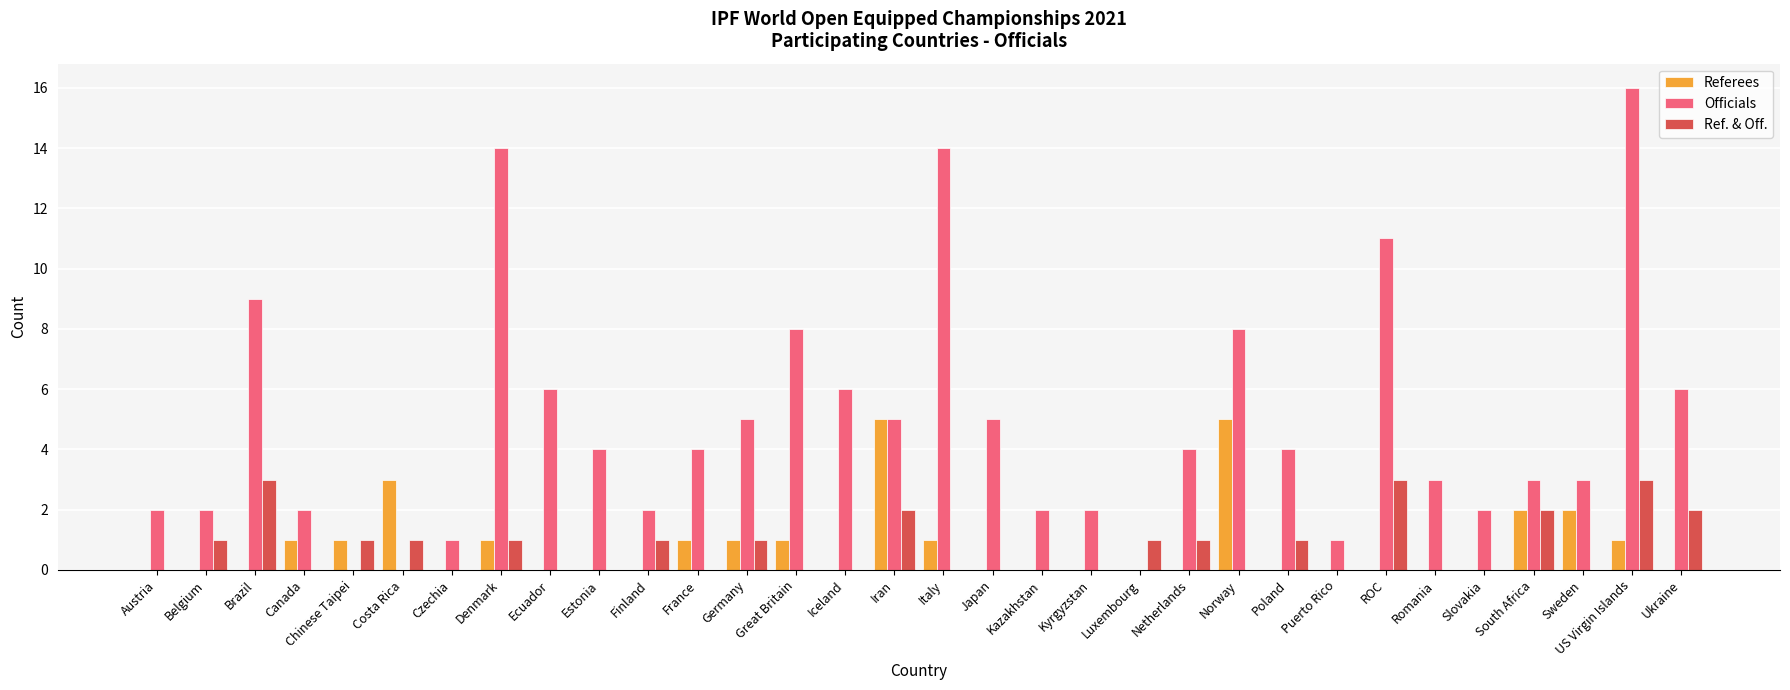

What is the sum of all Ref. & Off. values?

24